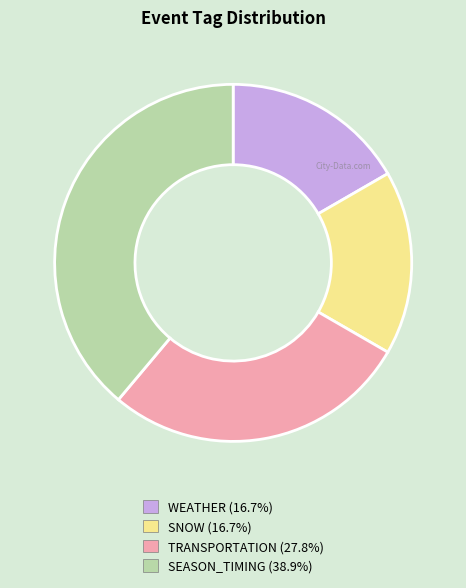

Is there any slice that represents more than half of the pie?

No